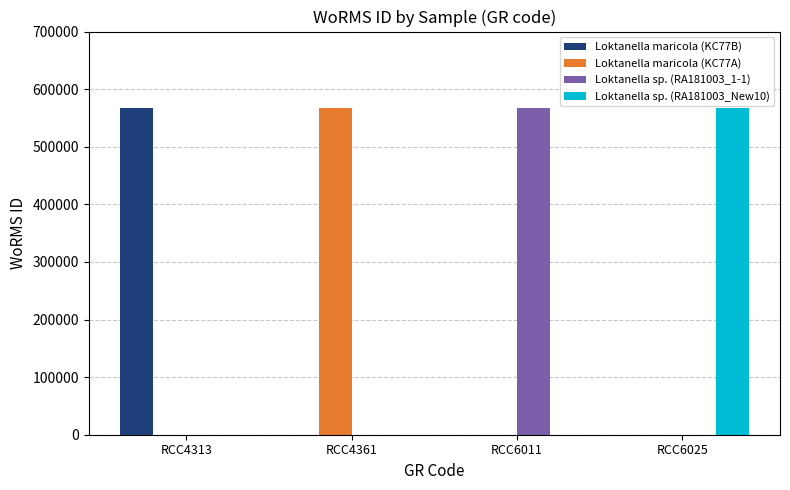

Reading left to right, list all the values displayed in this chart.

Loktanella maricola (KC77B): 567697	0	0	0
Loktanella maricola (KC77A): 0	567697	0	0
Loktanella sp. (RA181003_1-1): 0	0	567691	0
Loktanella sp. (RA181003_New10): 0	0	0	567691